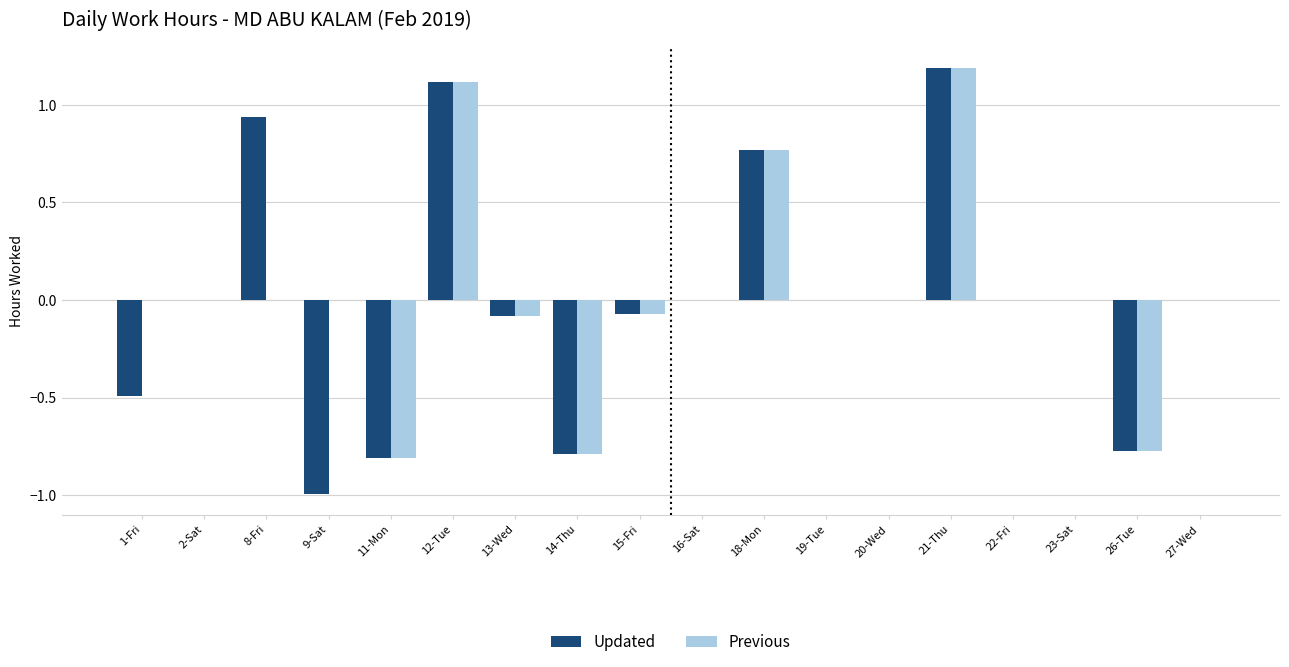

At which category is the sum across all series the highest?

21-Thu